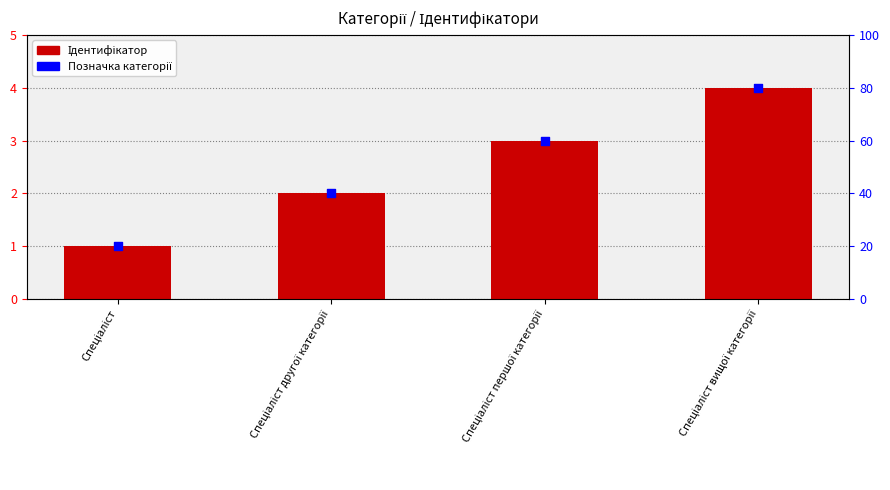

Which series has the largest total across all categories?

Ідентифікатор